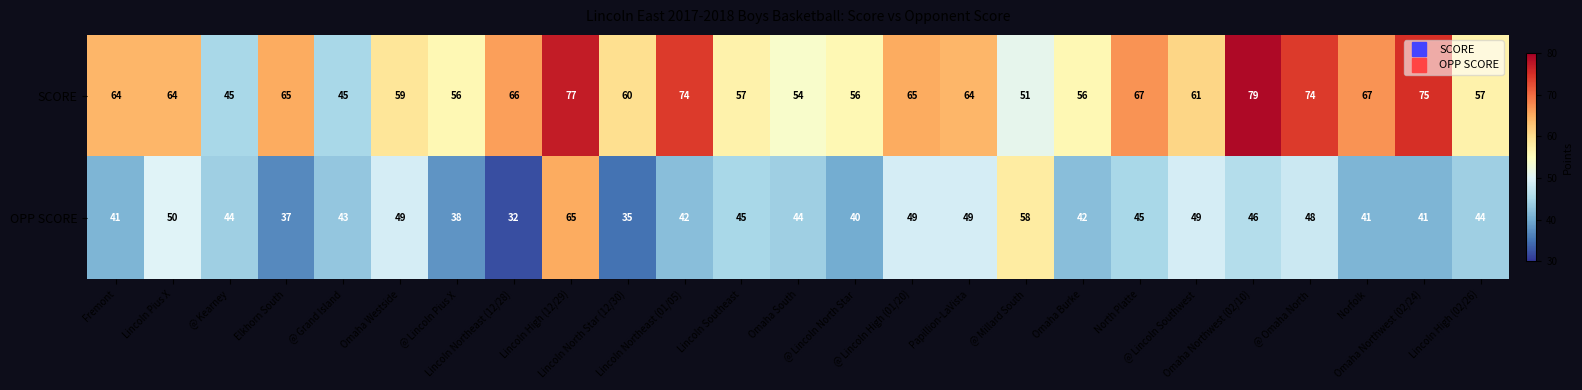

Which series has the widest spread of values?

SCORE